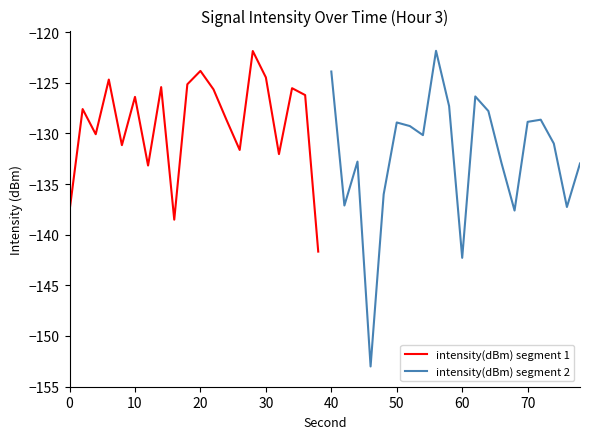

What is the maximum value for intensity(dBm) segment 1?

-121.9